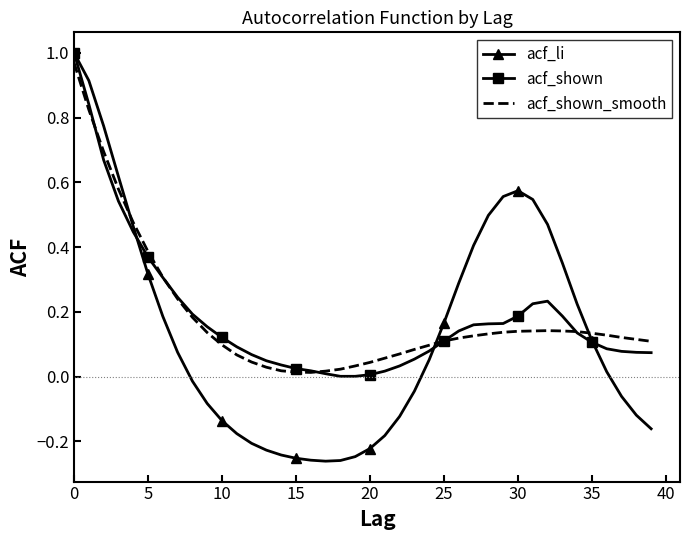

Which series has the widest spread of values?

acf_li